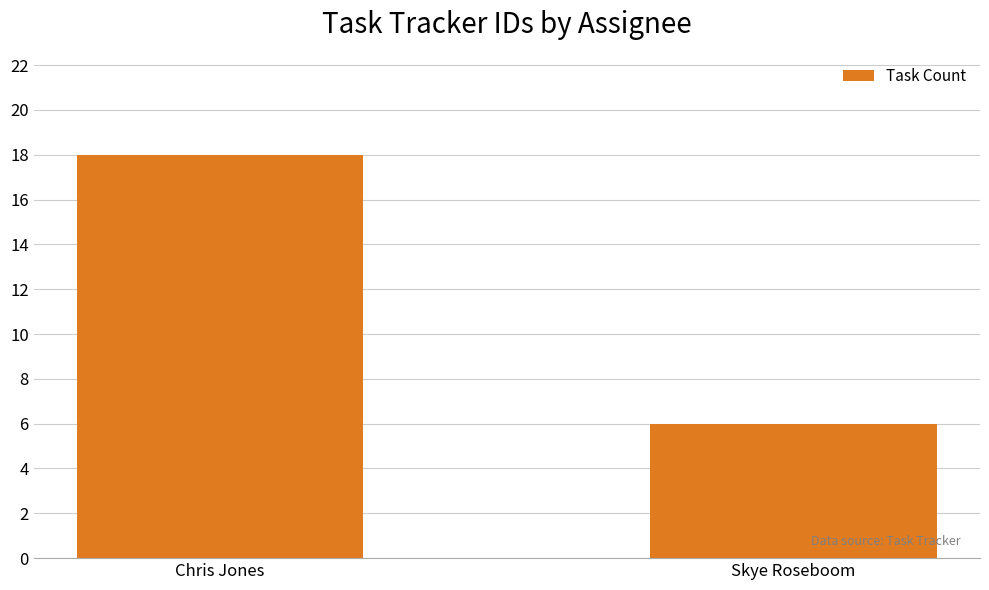

Which category has the highest value across all series?

Chris Jones